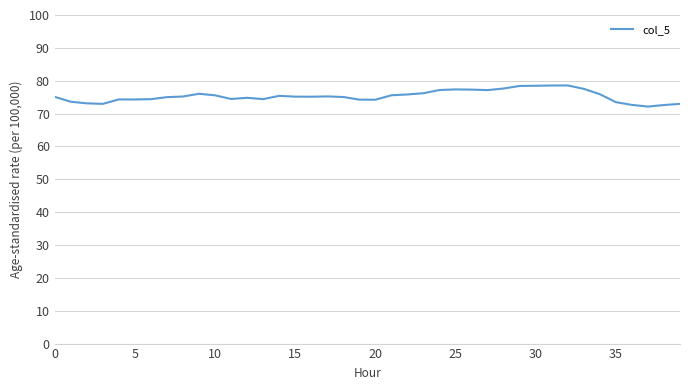

What is the maximum value shown in the chart?

78.6